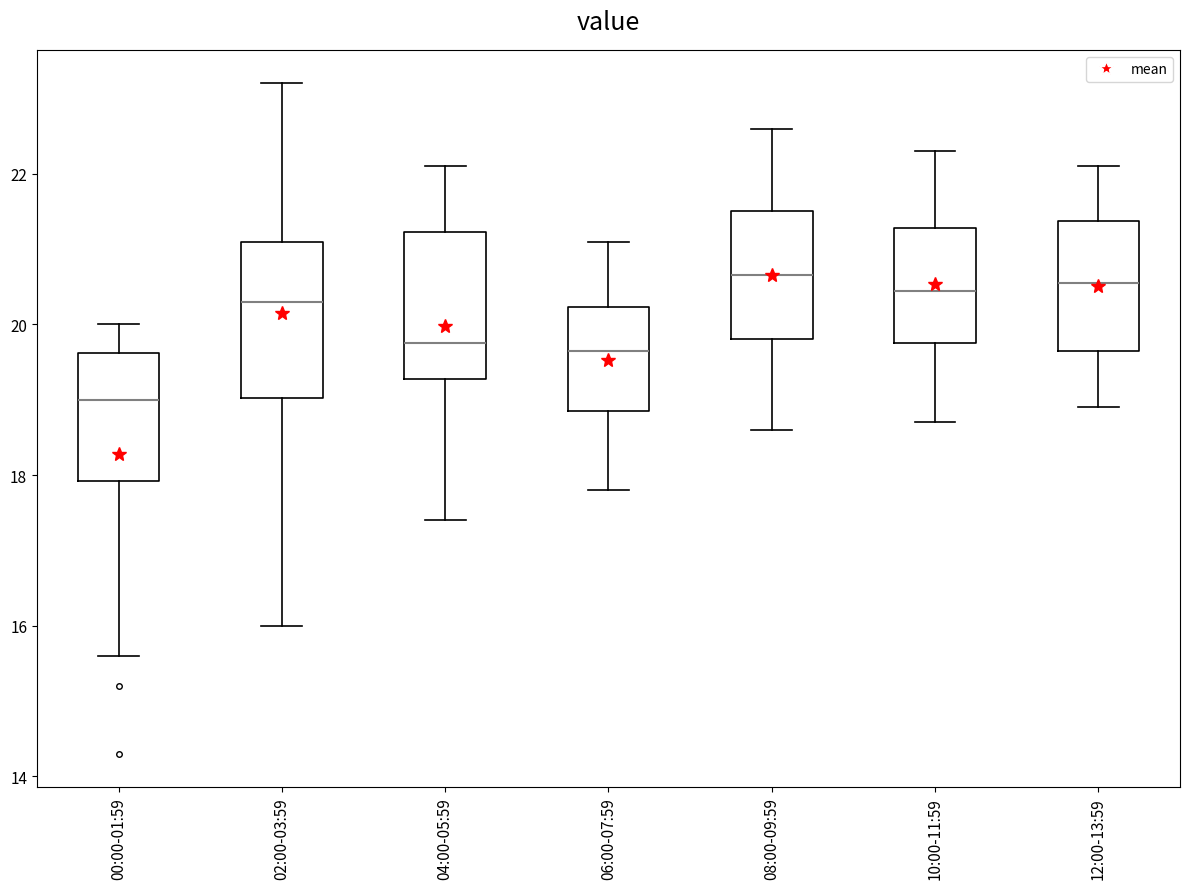

Reading left to right, read every box against the y-axis: the position of its median line, the range the box covers, and the ends of its whiskers. The values are not printed on the chart, so give them approximately, as read against the axis.

00:00-01:59: median 19.0, box 18.0 to 19.6, whiskers 15.6 to 20.0
02:00-03:59: median 20.4, box 19.0 to 21.2, whiskers 16.0 to 23.2
04:00-05:59: median 19.8, box 19.2 to 21.2, whiskers 17.4 to 22.2
06:00-07:59: median 19.6, box 18.8 to 20.2, whiskers 17.8 to 21.2
08:00-09:59: median 20.6, box 19.8 to 21.6, whiskers 18.6 to 22.6
10:00-11:59: median 20.4, box 19.8 to 21.2, whiskers 18.8 to 22.4
12:00-13:59: median 20.6, box 19.6 to 21.4, whiskers 19.0 to 22.2